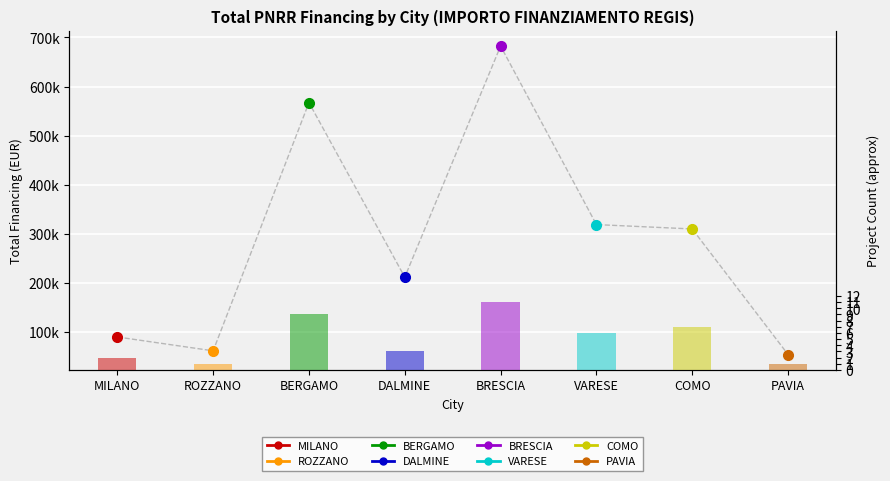

How many bars are there in total?

8